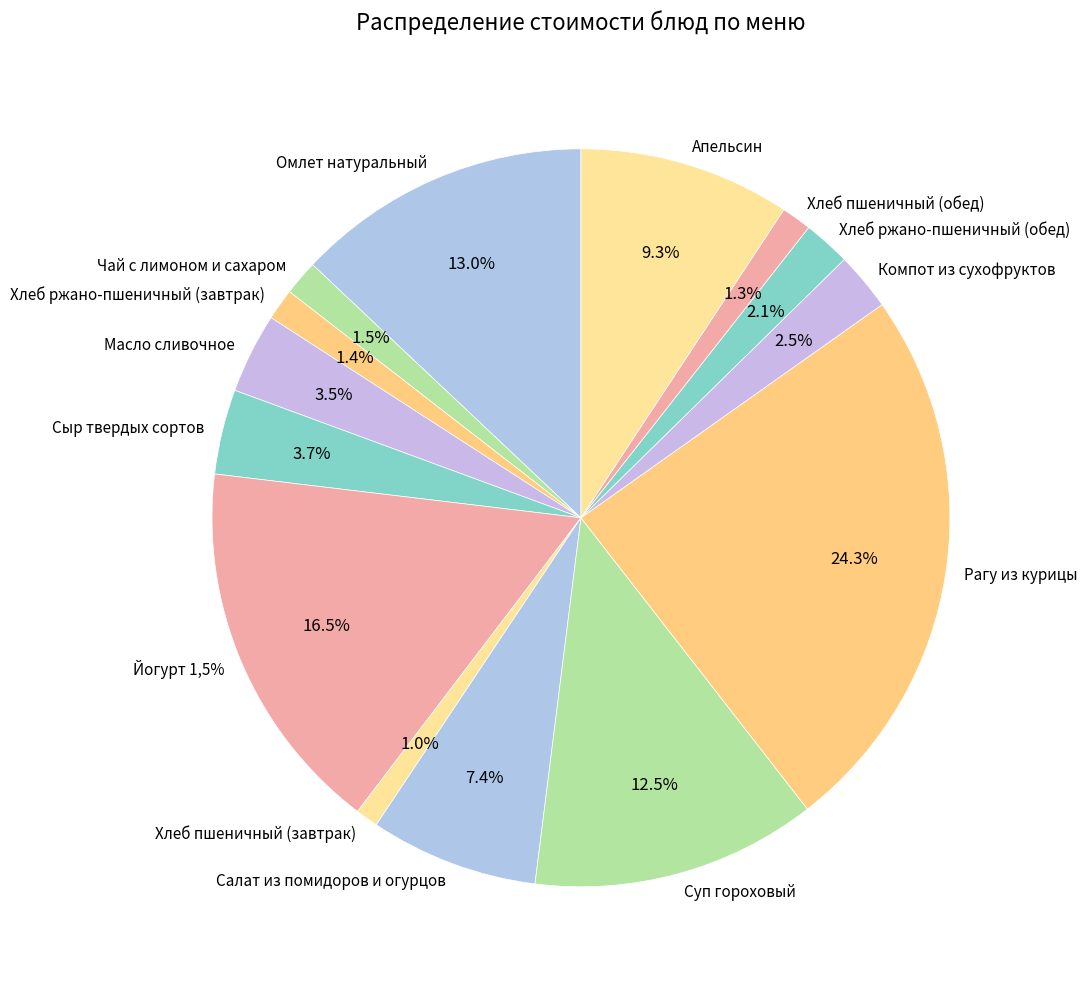

Is Омлет натуральный the majority of the pie?

No